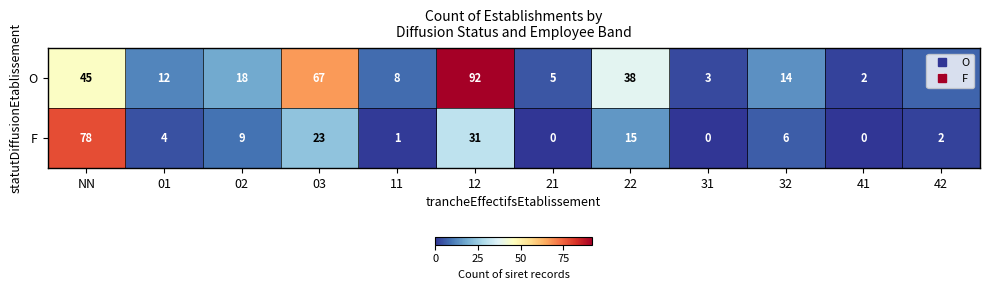

What is the difference between the maximum and minimum values in the O series?

90